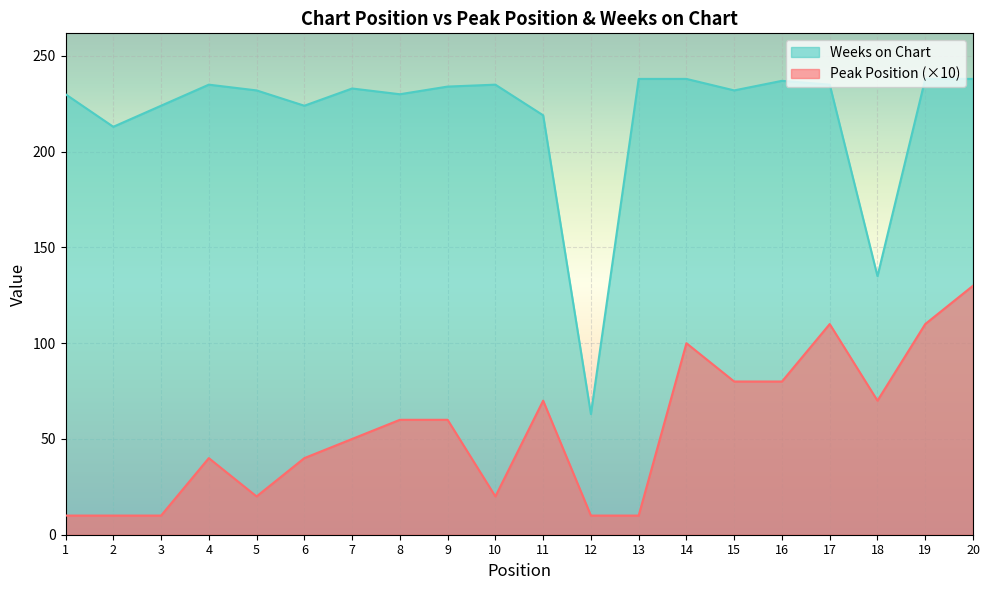

What is the total value across all series at 5?

252